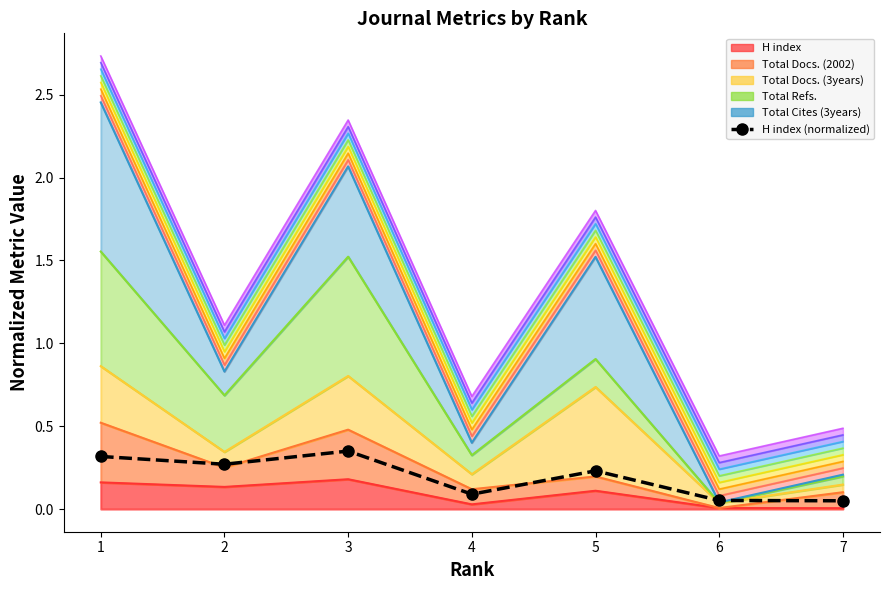

Rank the categories by value from lowest to highest.

7, 6, 4, 5, 2, 1, 3